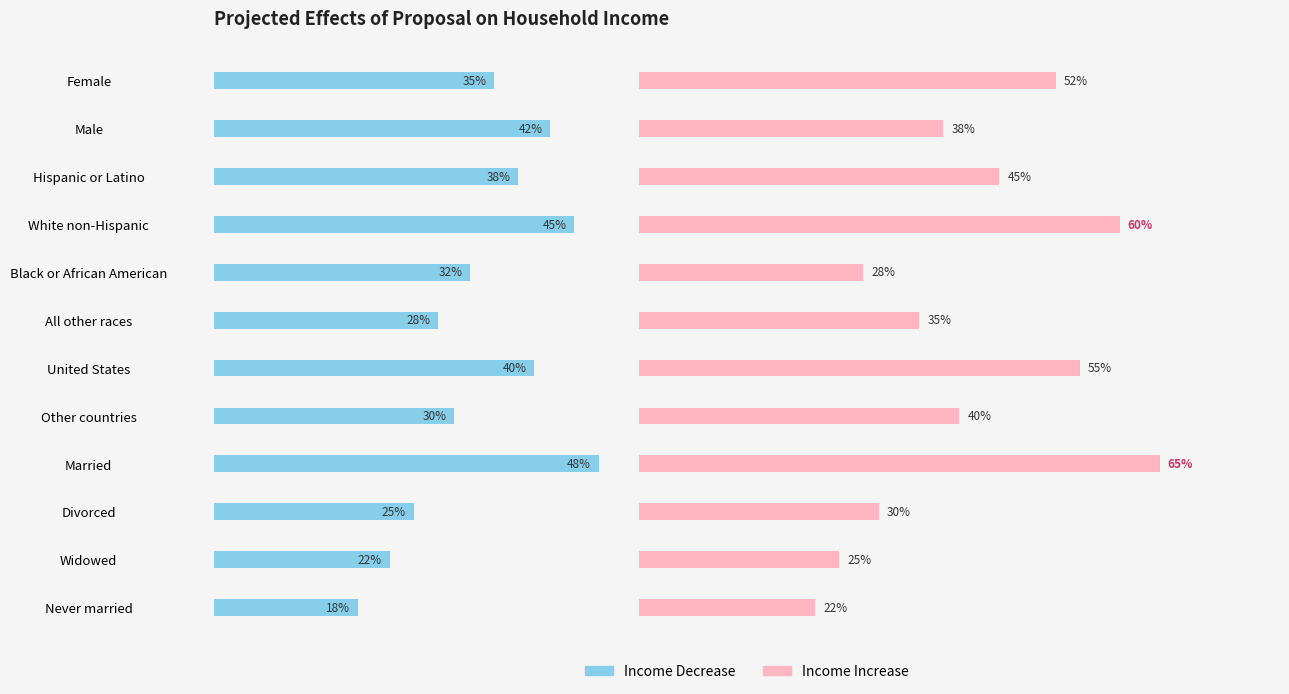

What is the spread (max minus min) of values at Hispanic or Latino?

7